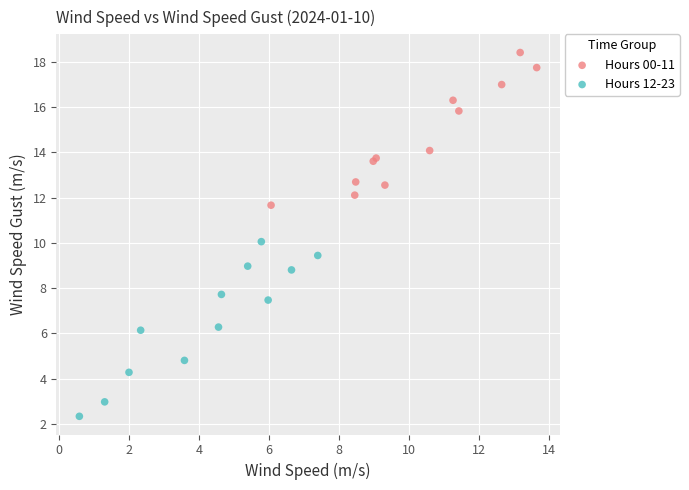

Which series has the largest Y range (max minus min)?

Hours 12-23